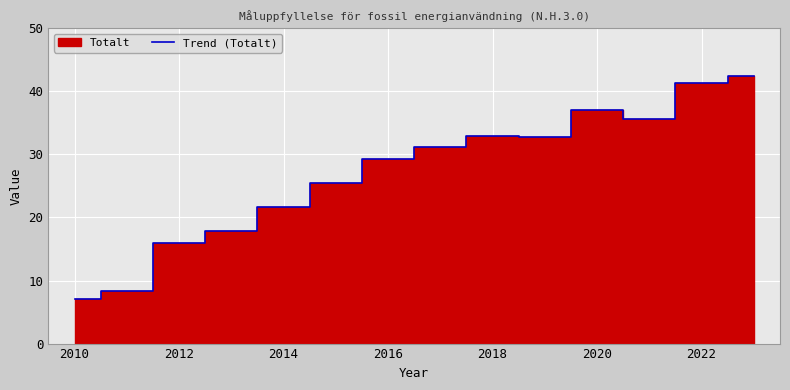

The value of Trend (Totalt) at 2018 is 43.6. True or false?

False